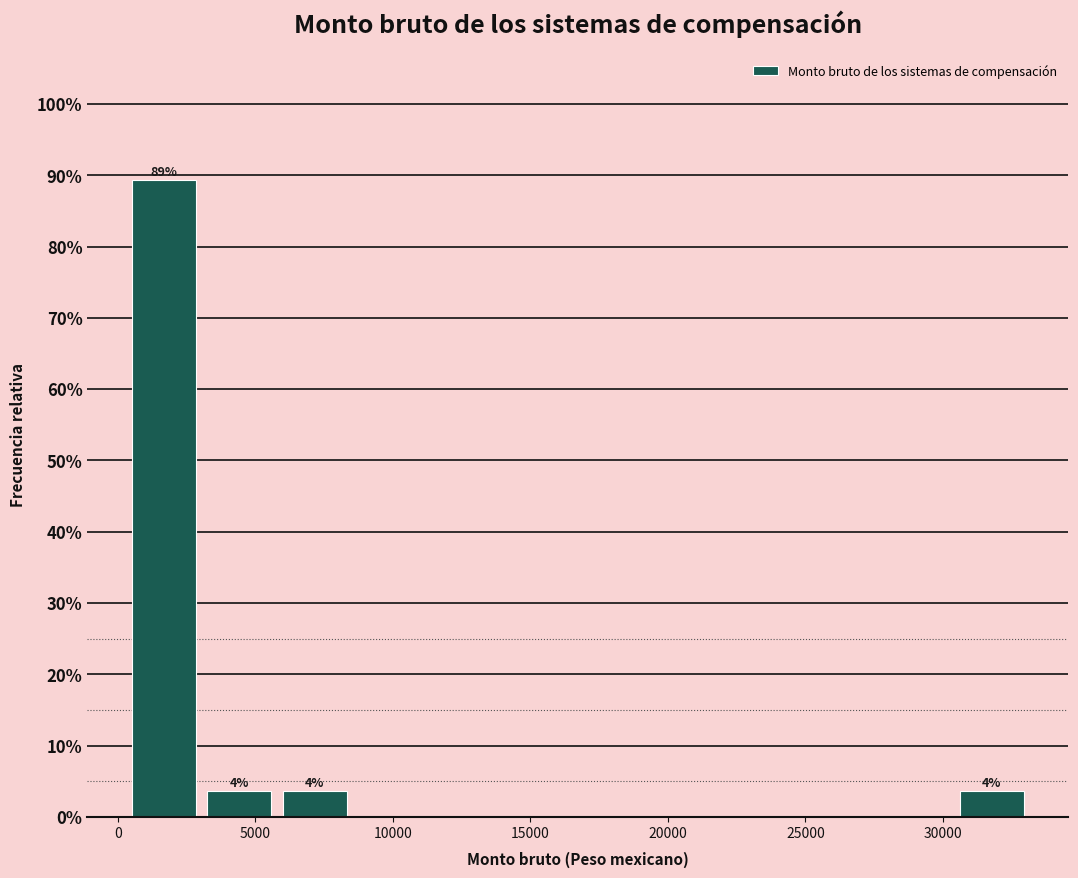

Which range on the x-axis has the tallest bar?

500 to 3000